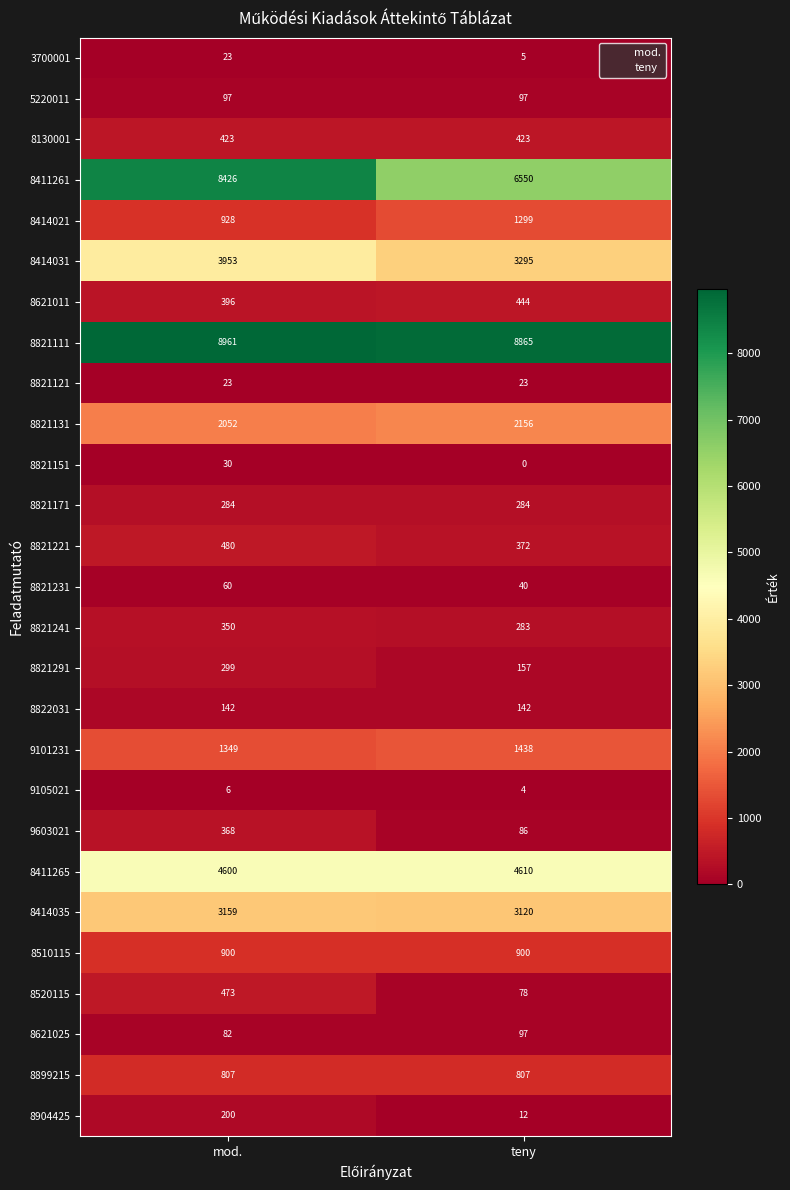

What value does the 8520115 series have at mod., to the nearest 50?

450